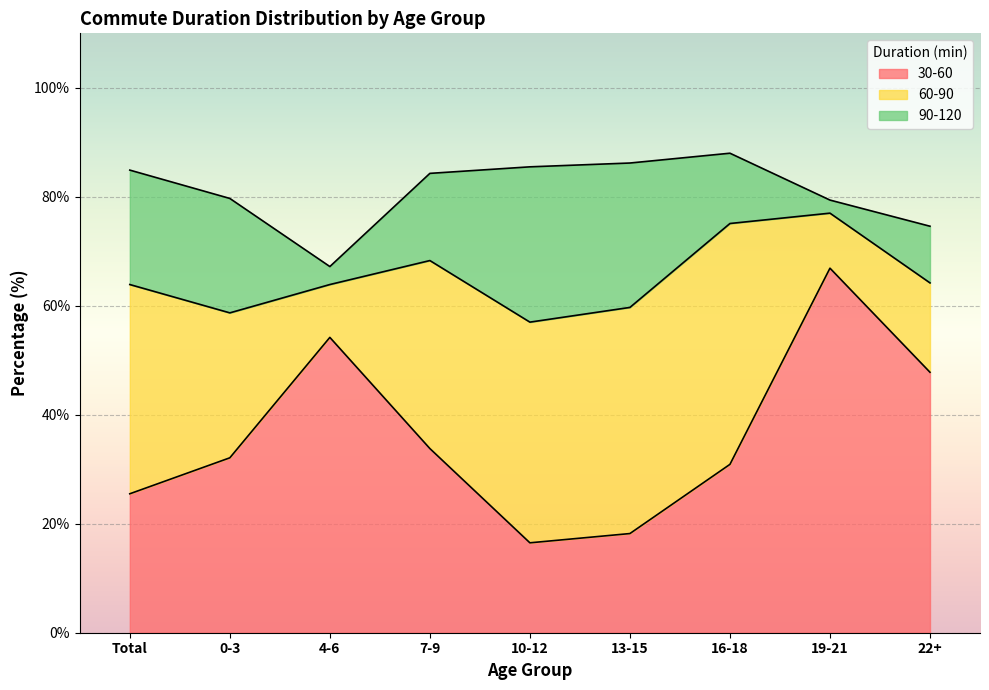

What is the lowest value of the 90-120 series?

2.4